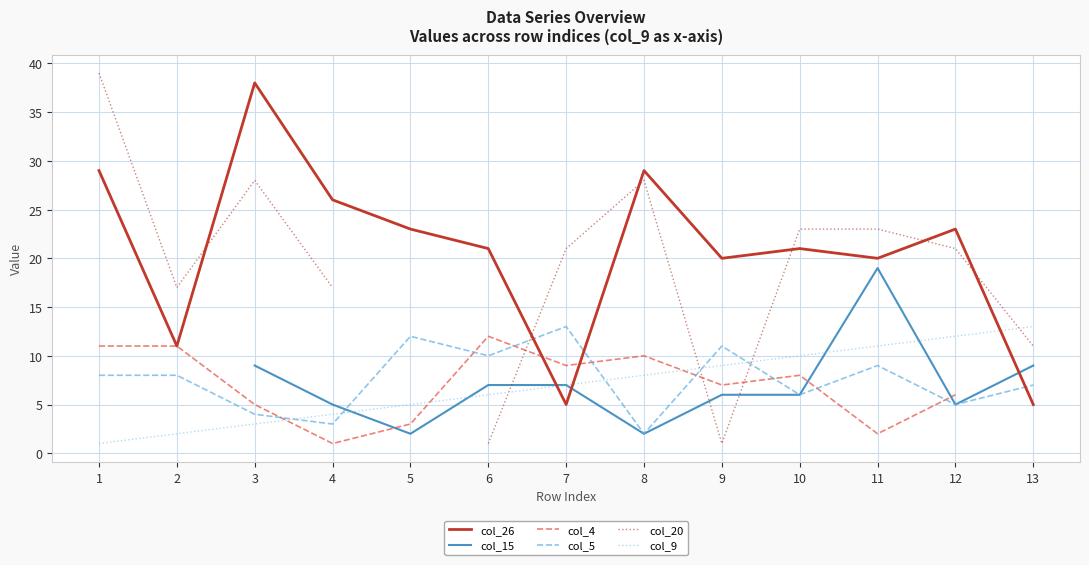

Which series has the largest range (max minus min)?

col_20